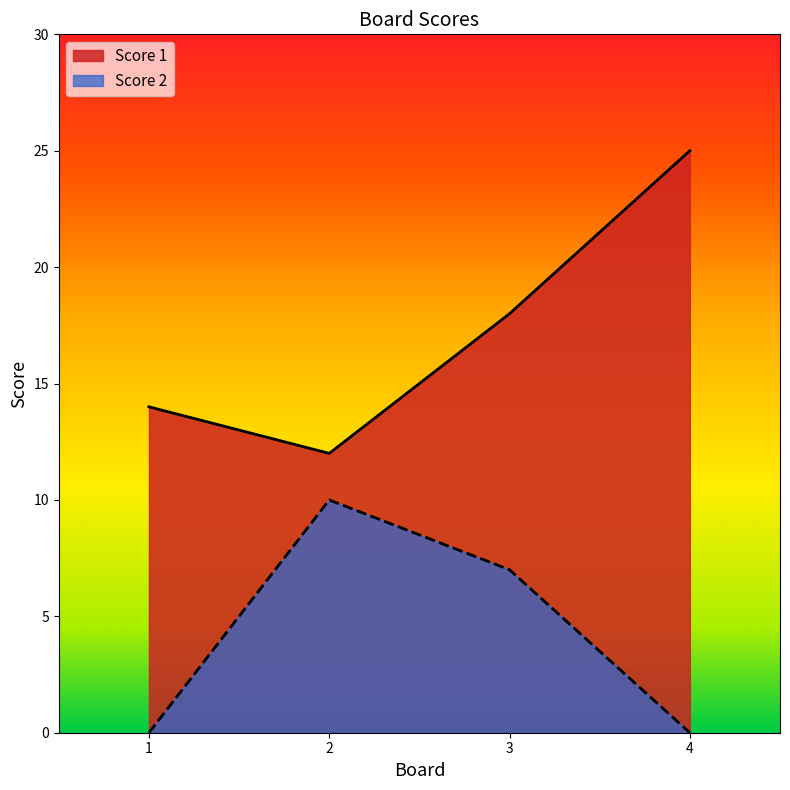

Count the number of data series in this chart.

2